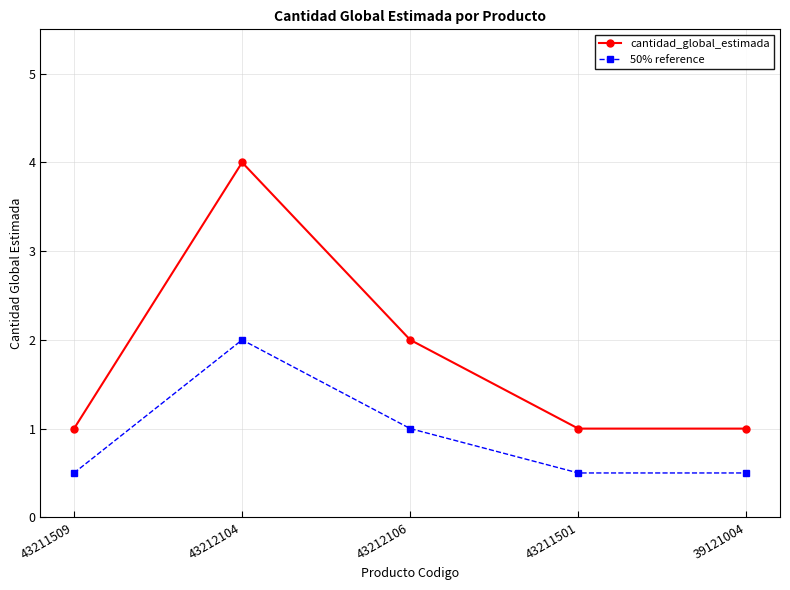

What is the approximate value of cantidad_global_estimada at 43211501?

1.0